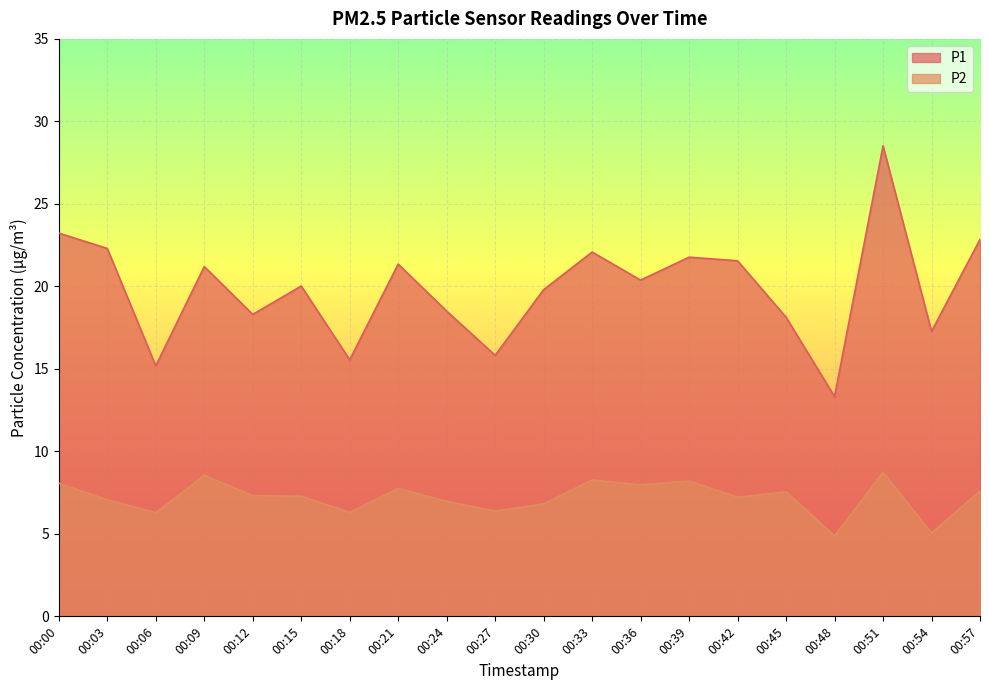

Which series changed the most between 00:18 and 00:39?

P1